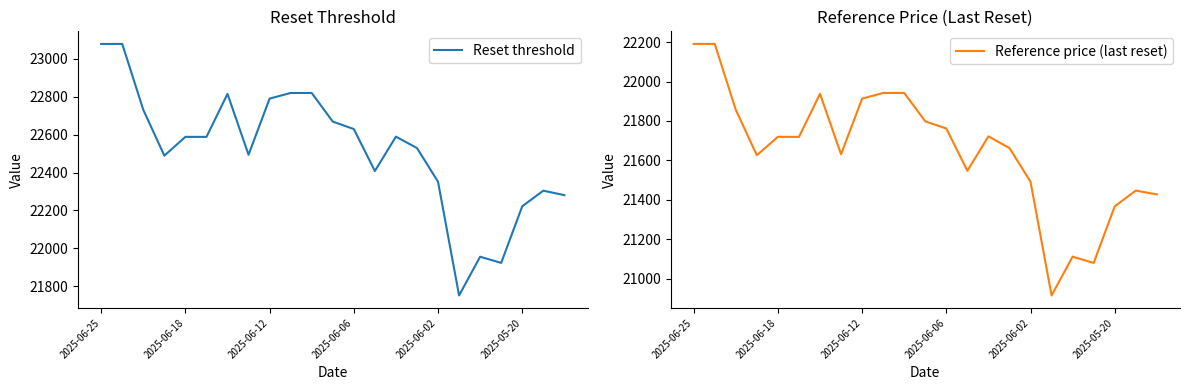

Rank the categories by Reference price (last reset) value from highest to lowest.

2025-06-25, 2025-06-18, 9, 10, 6, 8, 2025-06-12, 11, 12, 14, 2025-06-02, 2025-05-20, 15, 7, 2025-06-06, 13, 16, 21, 22, 20, 18, 19, 17